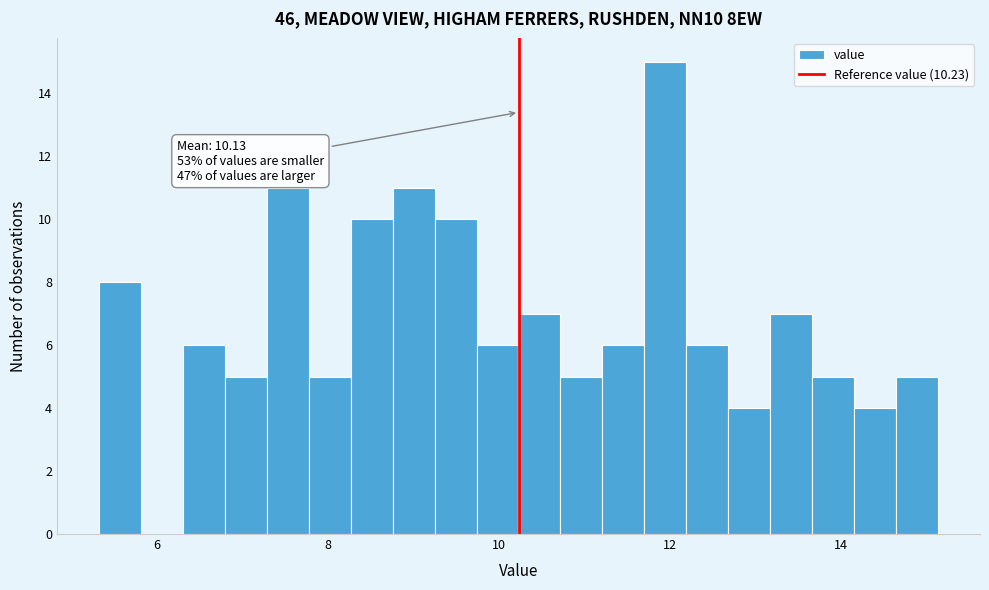

Read against the x-axis, roughly where is the centre of the tallest bar?

12.0